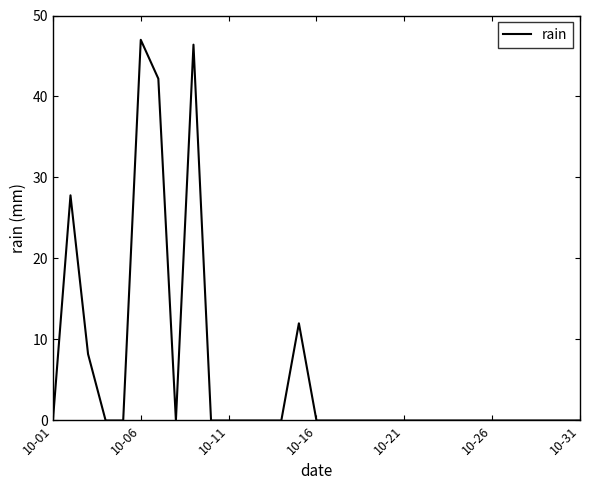

What is the difference between the maximum and minimum values?

47.0